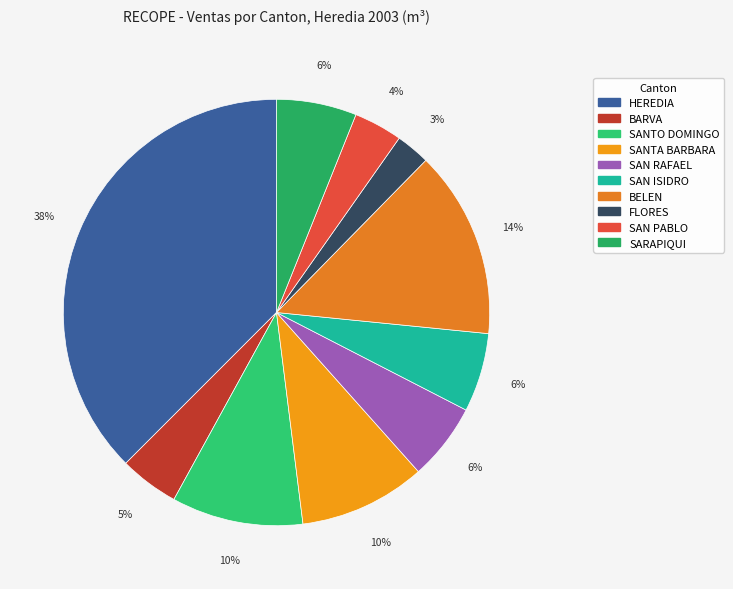

Is FLORES the majority of the pie?

No